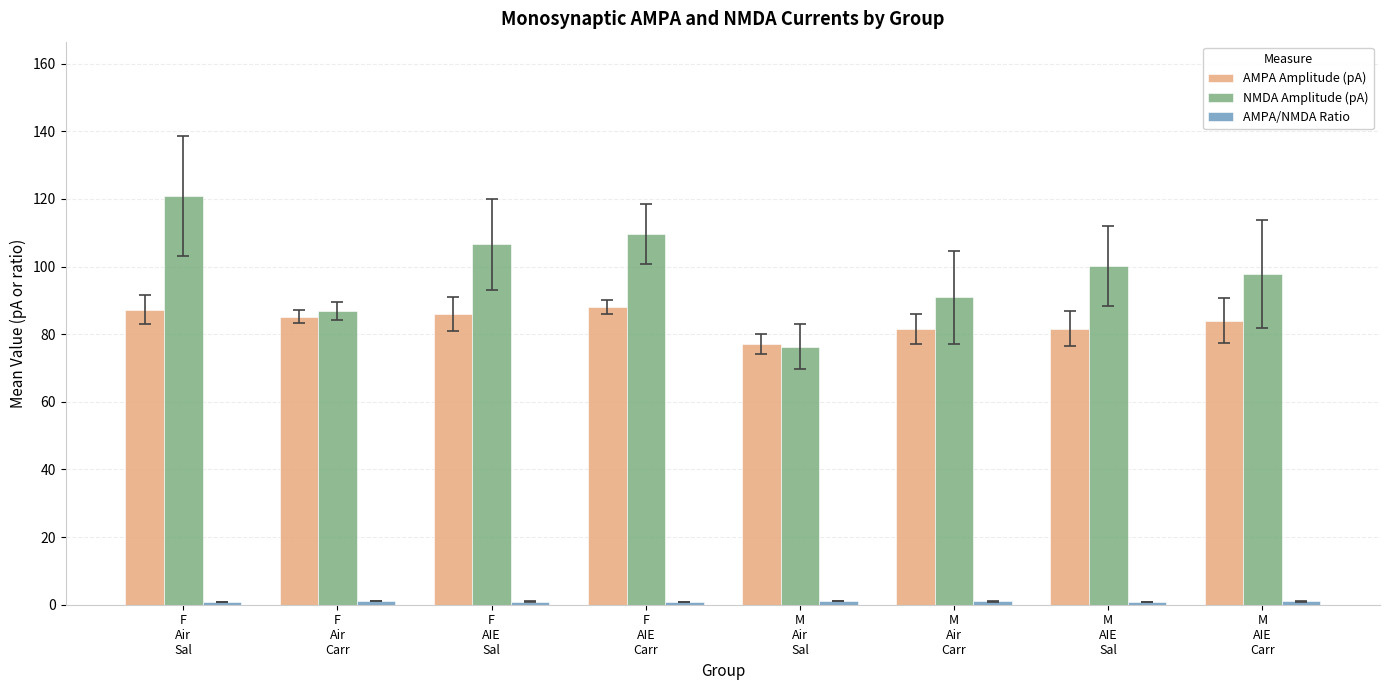

The value of NMDA Amplitude (pA) at F
Air
Carr is 151.4. True or false?

False